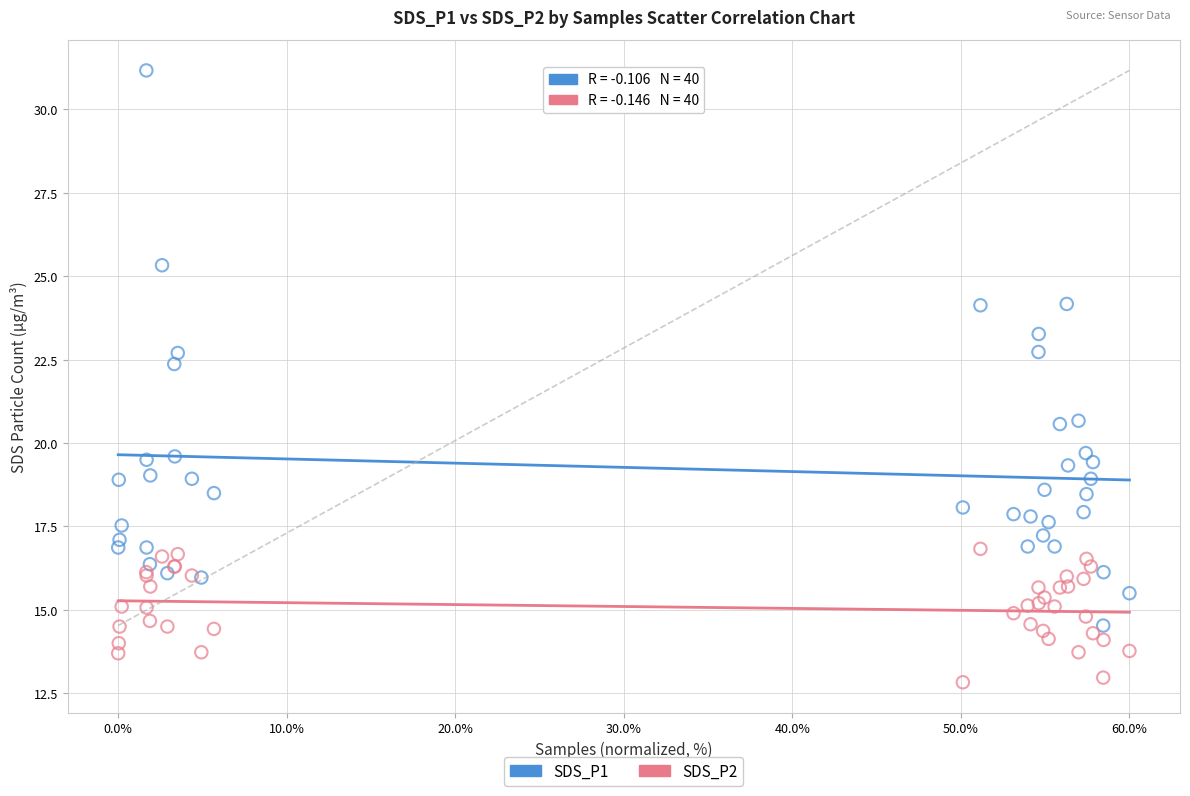

Across all series, what Y value is closest to 22?

22.4